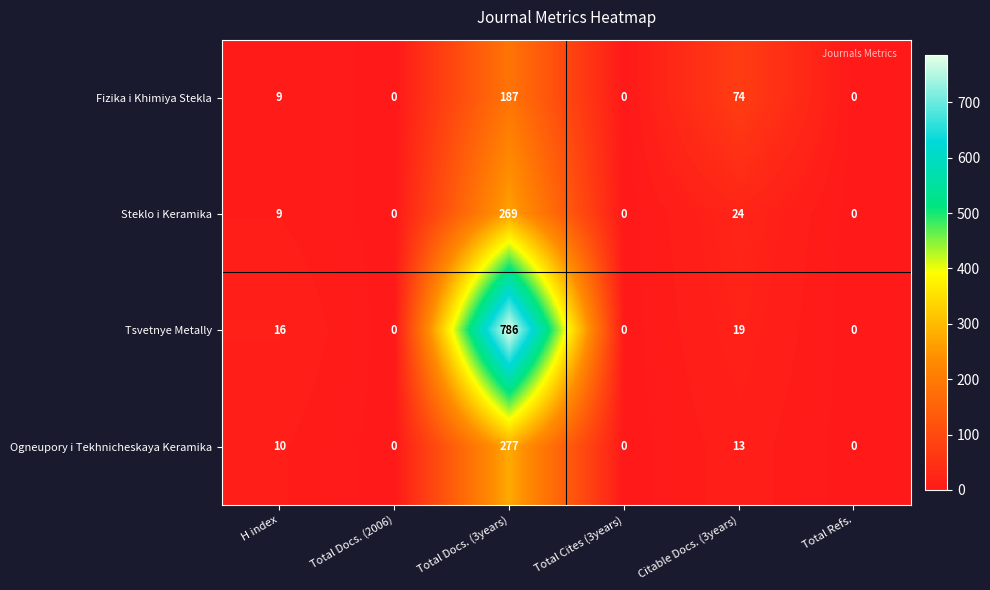

The value of Ogneupory i Tekhnicheskaya Keramika at Total Cites (3years) is 0. True or false?

True